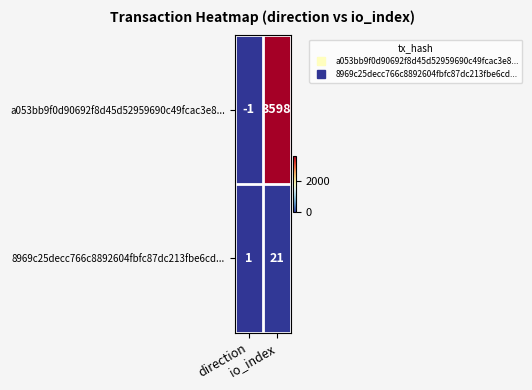

Rank the series by their average value, from lowest to highest.

8969c25decc766c8892604fbfc87dc213fbe6cd..., a053bb9f0d90692f8d45d52959690c49fcac3e8...